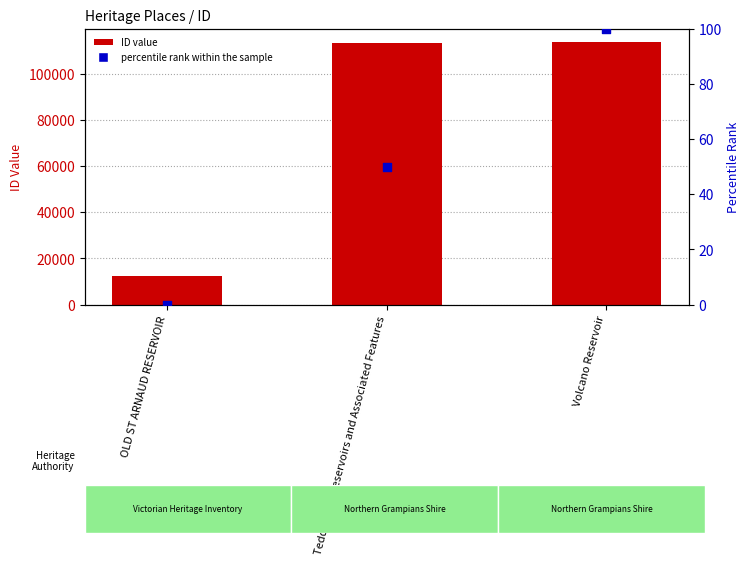

At which category is the sum across all series the highest?

Volcano Reservoir